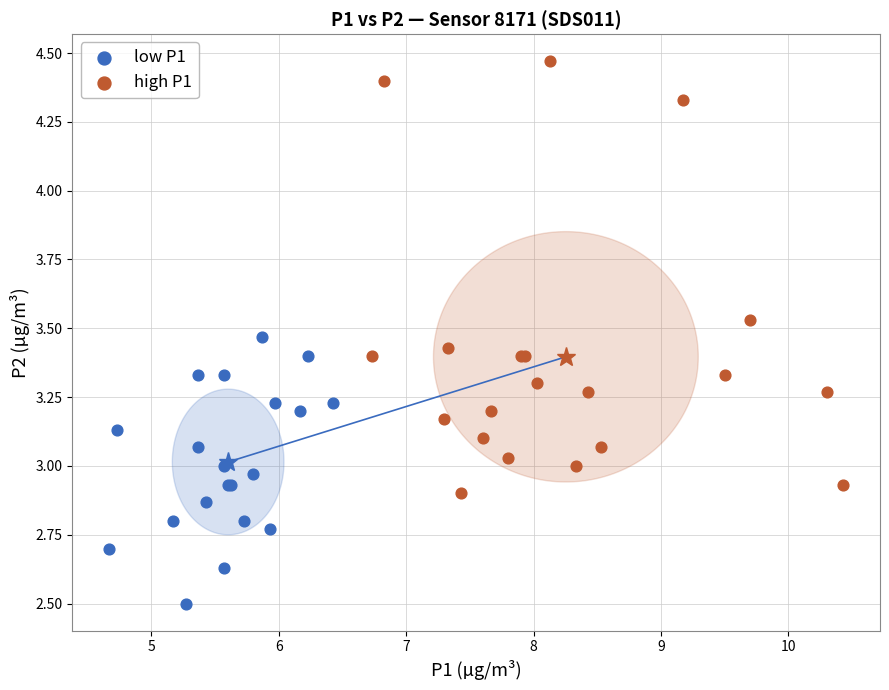

Which series reaches the minimum Y coordinate?

low P1